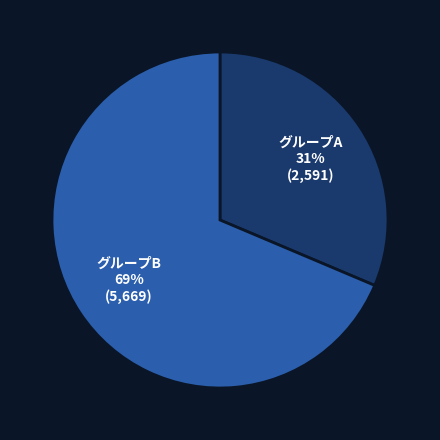

Is it true that グループB is 80% of the pie?

False